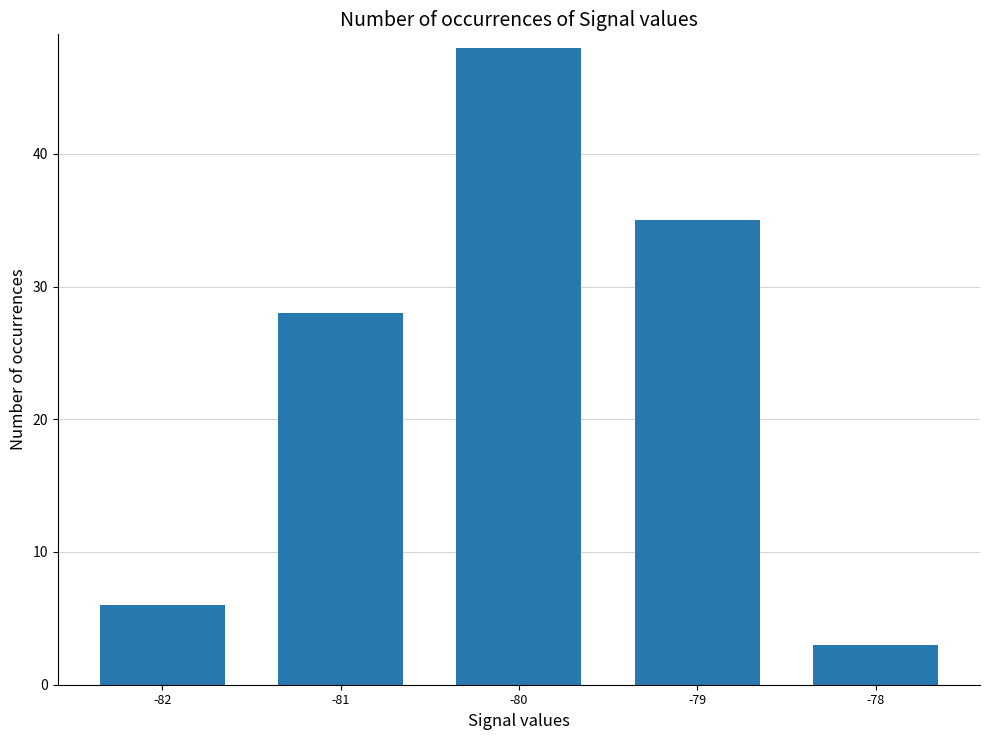

Rank the categories by value from lowest to highest.

-78, -82, -81, -79, -80